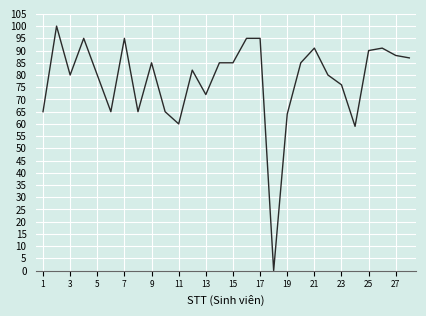

What is the difference between the maximum and minimum values?

100